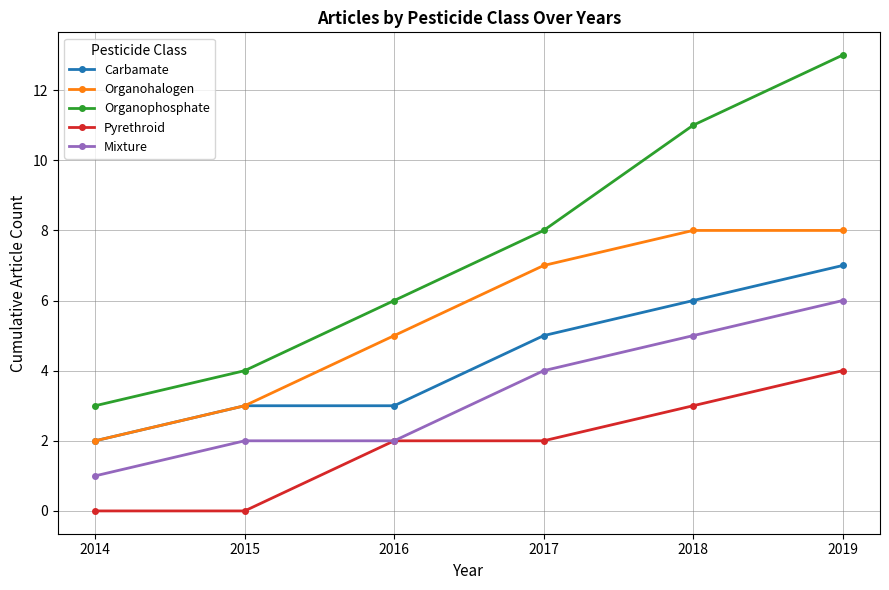

What are all the series names shown in the legend?

Carbamate, Organohalogen, Organophosphate, Pyrethroid, Mixture